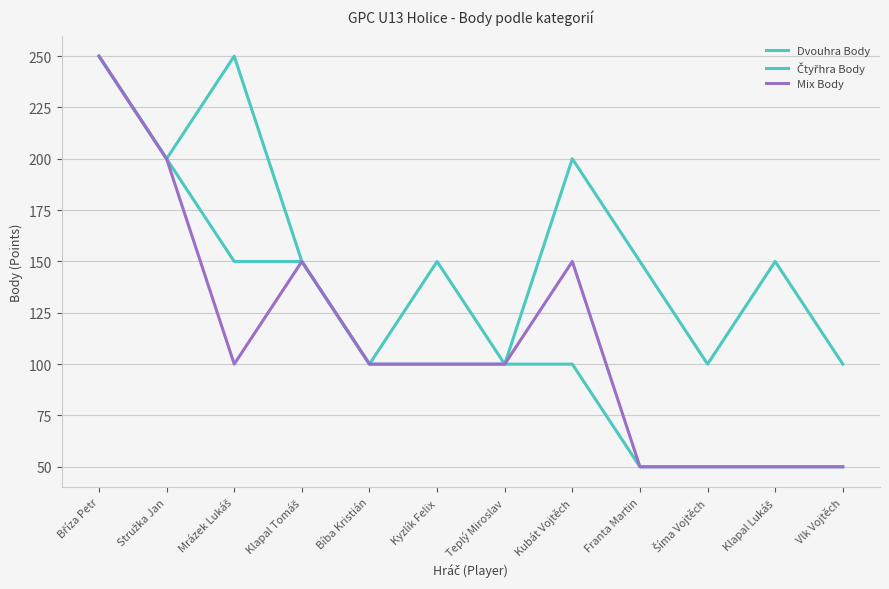

Does the chart display data point markers on the line(s)?

No